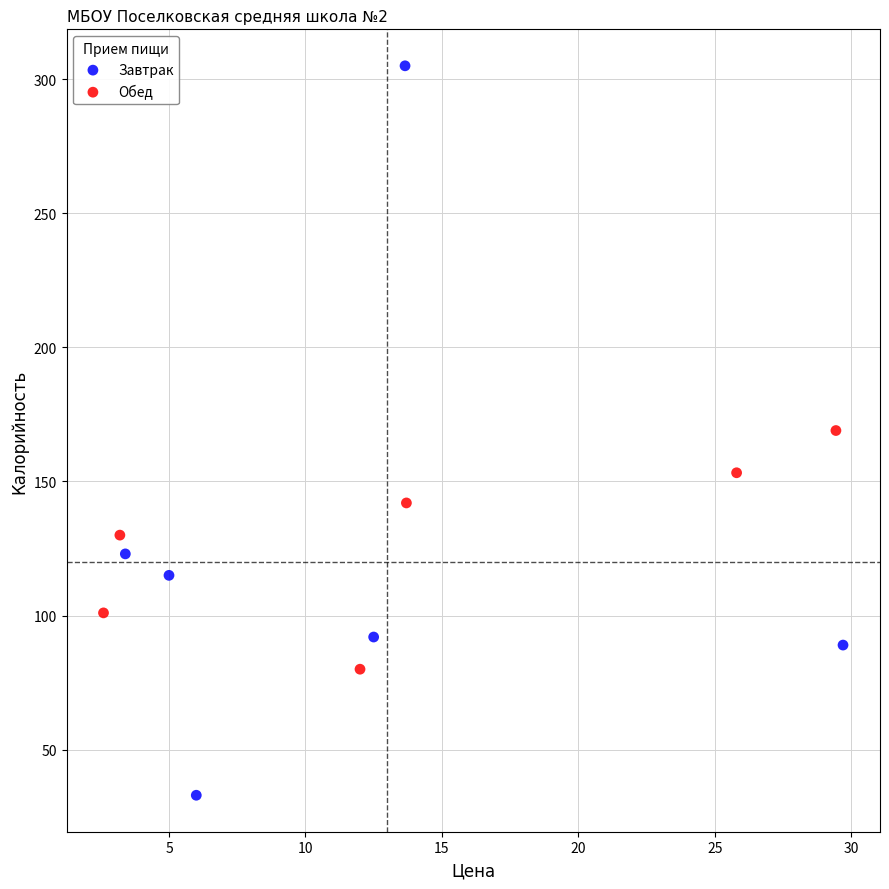

Which series has the widest spread of Y values?

Завтрак